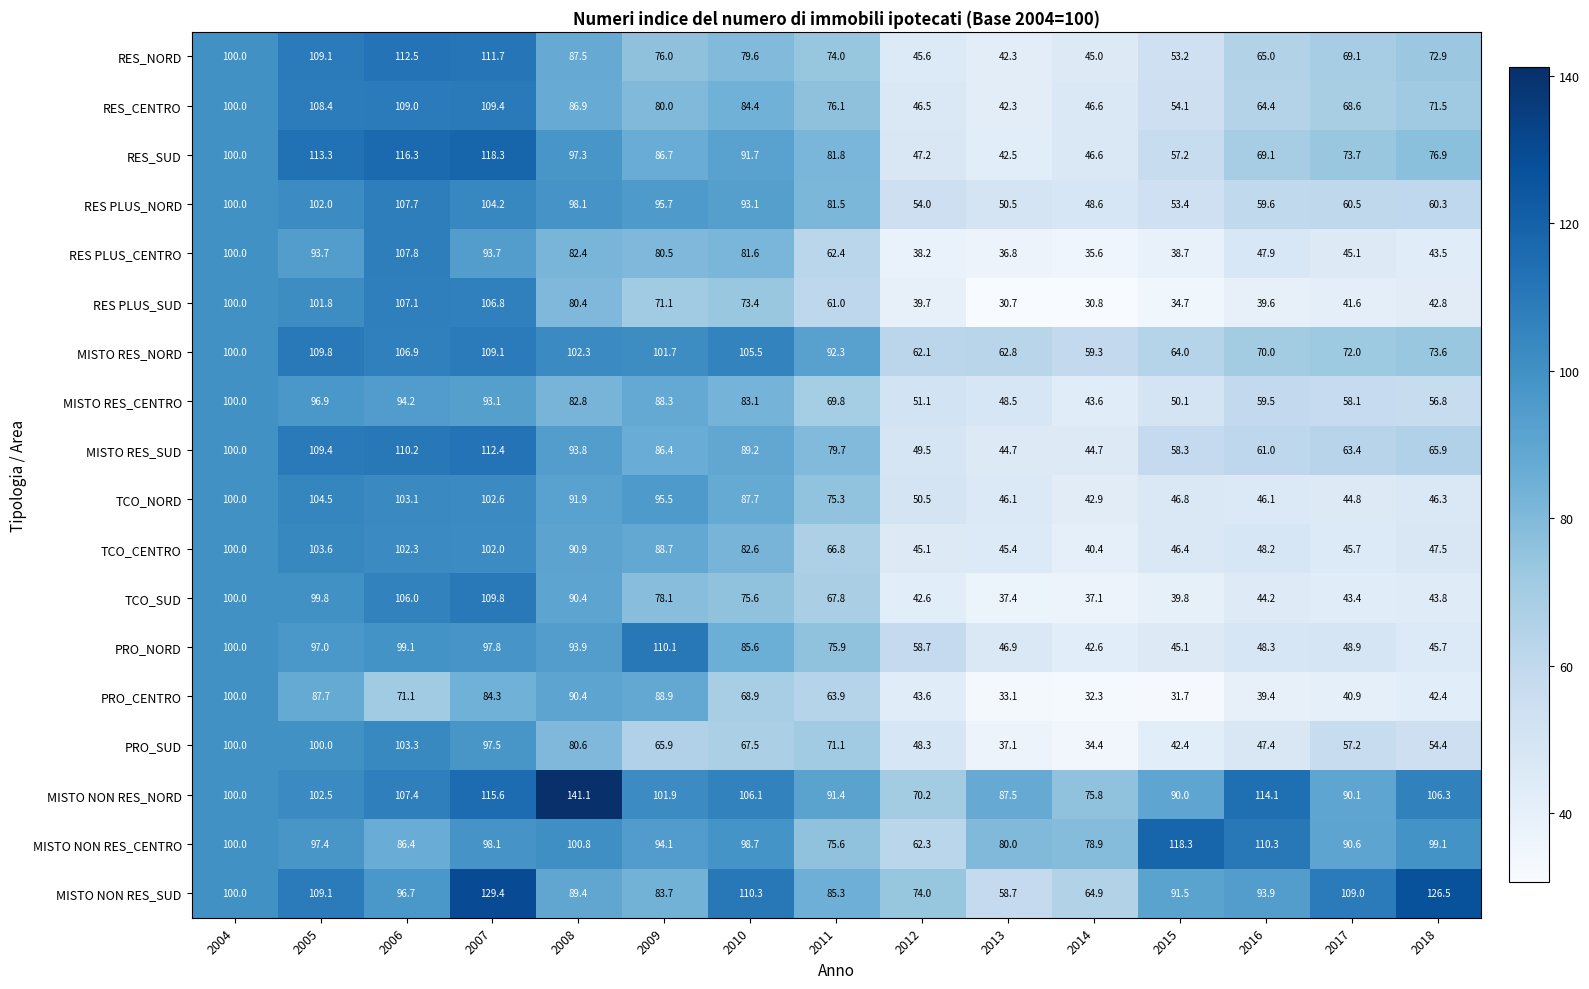

At which category is the sum across all series the highest?

2007